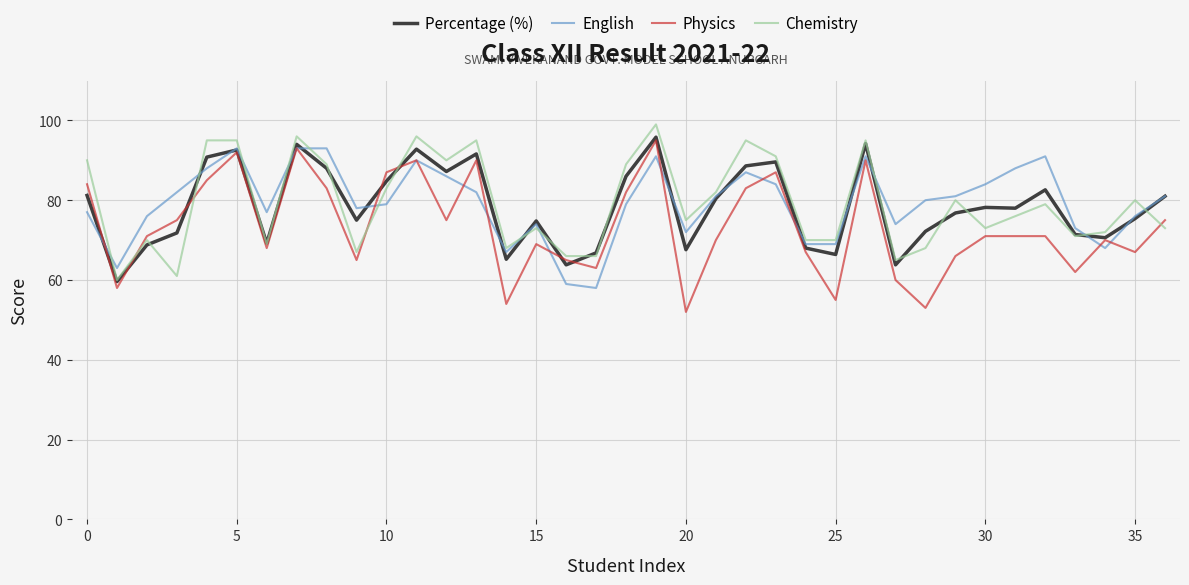

True or false: Physics and English cross at least once.

True